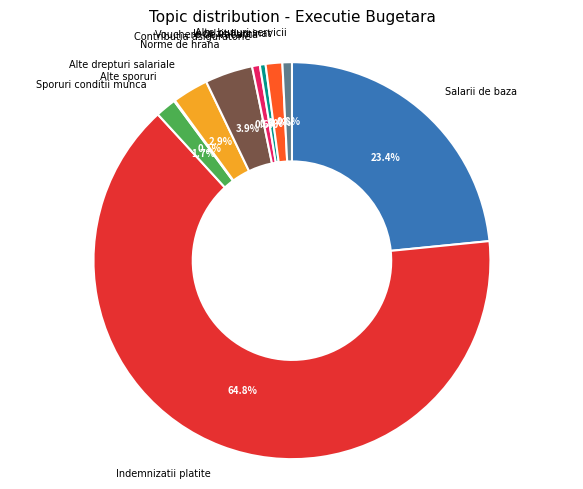

To the nearest percent, what is the average slice percentage?

10%